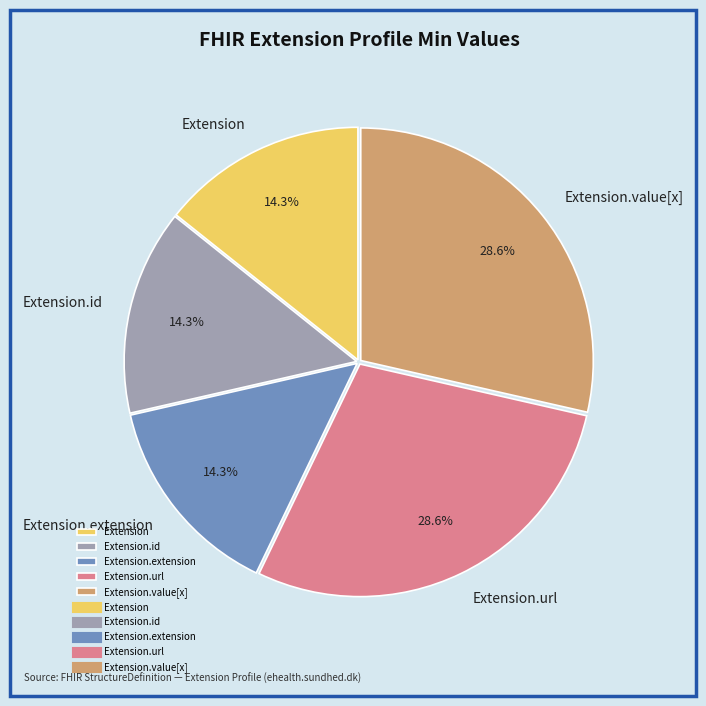

What portion of the pie excludes Extension.value[x]?

71.4%